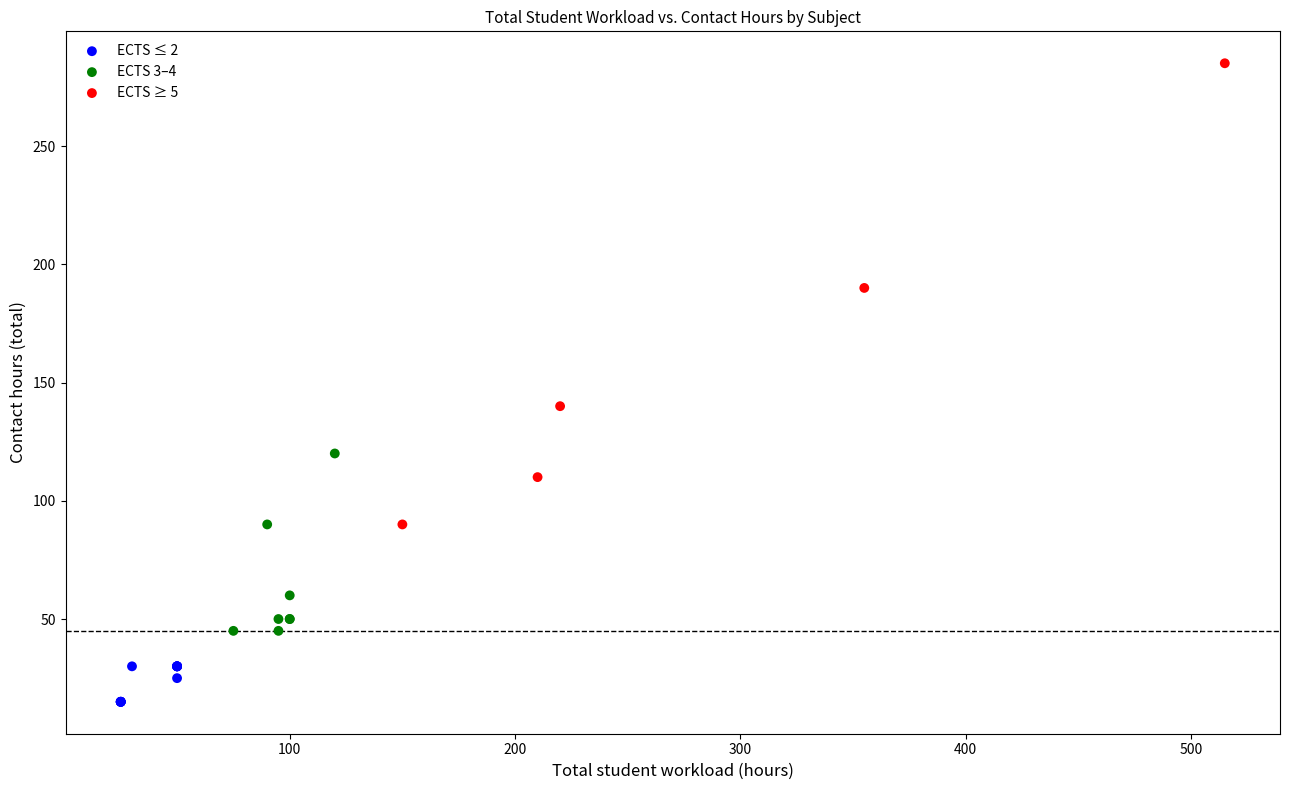

Which series has the largest Y range (max minus min)?

ECTS ≥ 5